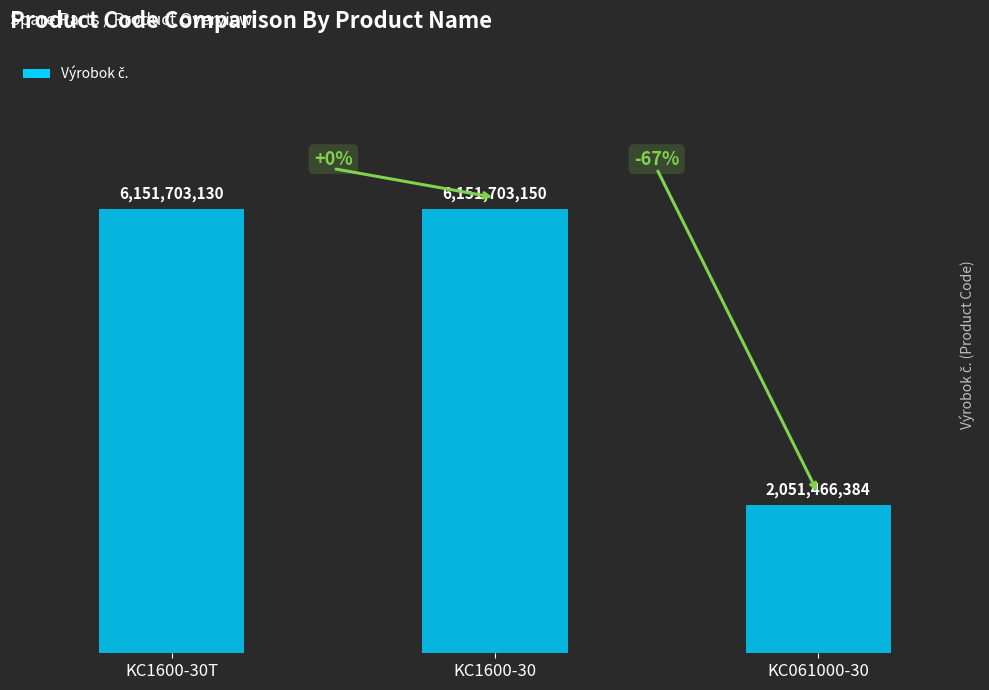

Are the bars horizontal?

No